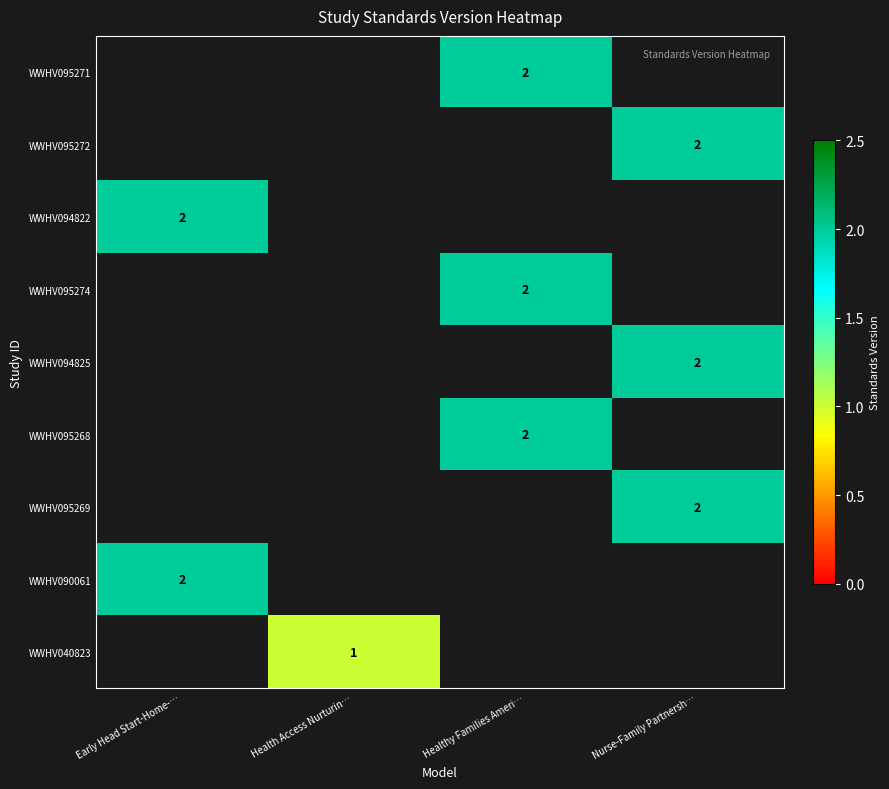

How many values in row_2 are above zero?

1